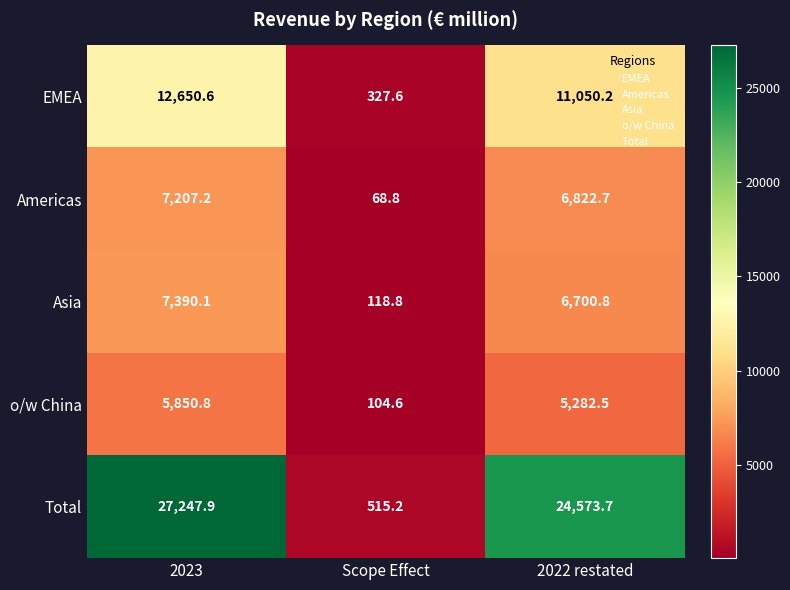

The value of Asia at Scope Effect is 118.8. True or false?

True